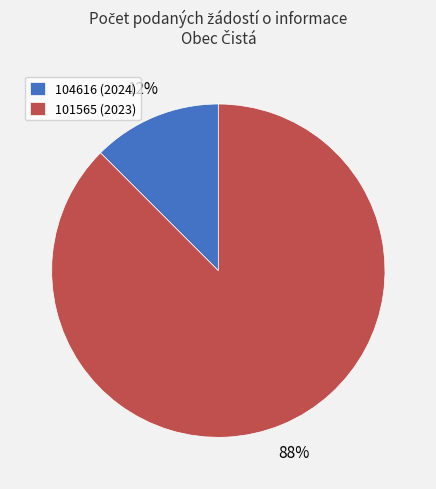

Rank the categories by value from lowest to highest.

104616 (2024), 101565 (2023)